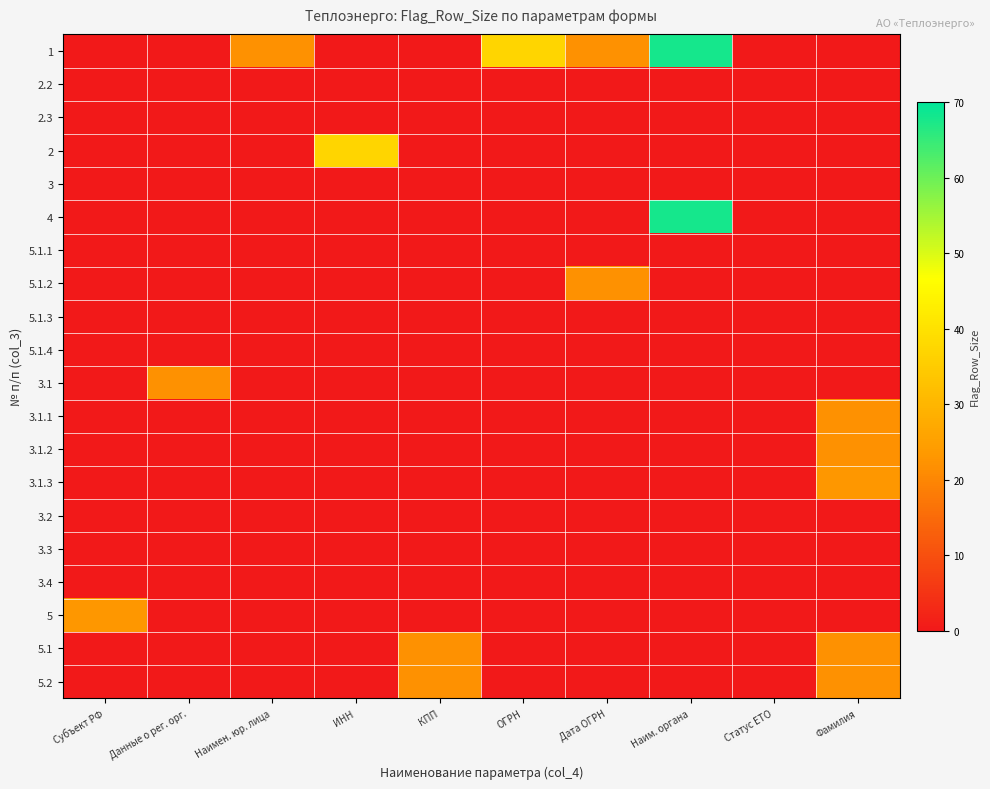

Which series has the largest total across all categories?

1